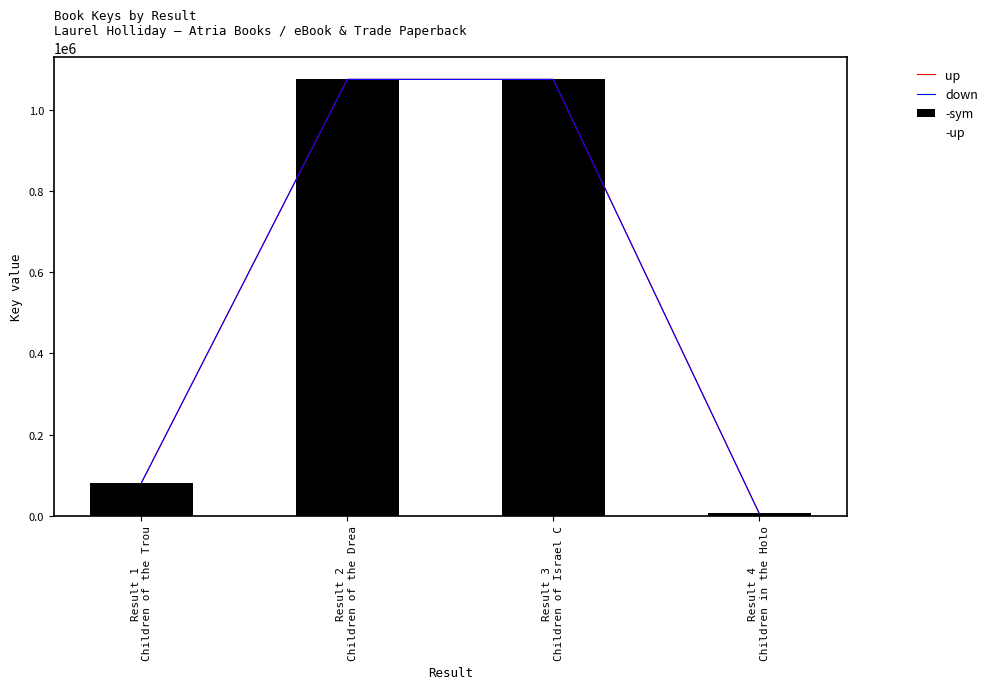

What are all the series names shown in the legend?

up, down, -sym, -up